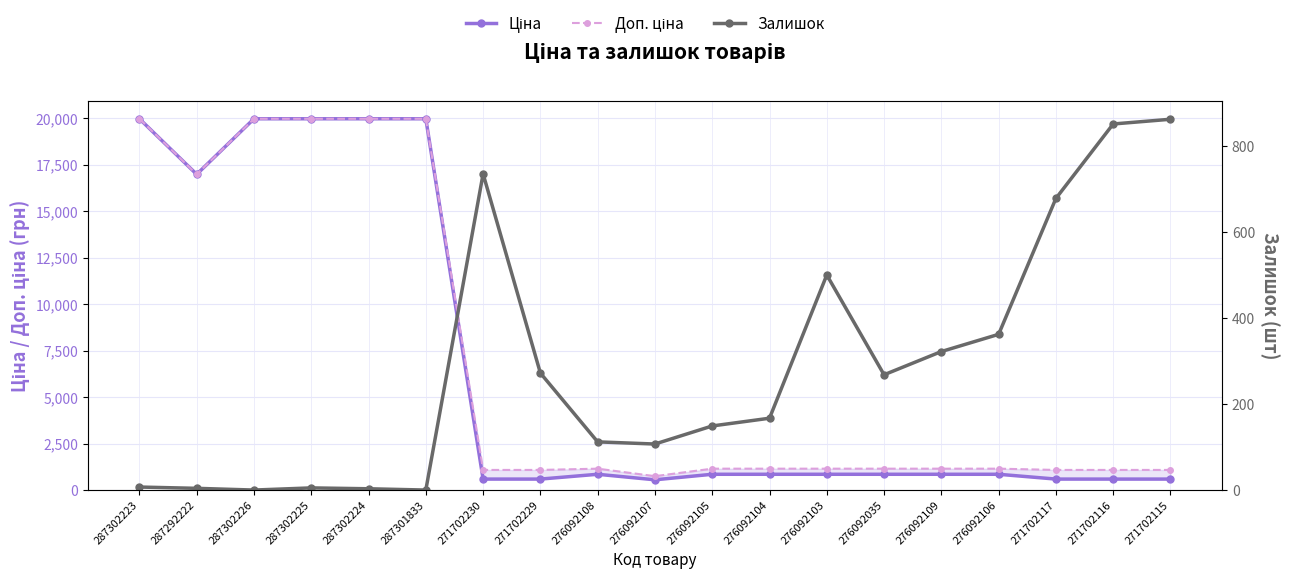

Between 276092105 and 276092035, which series saw the biggest shift?

Залишок